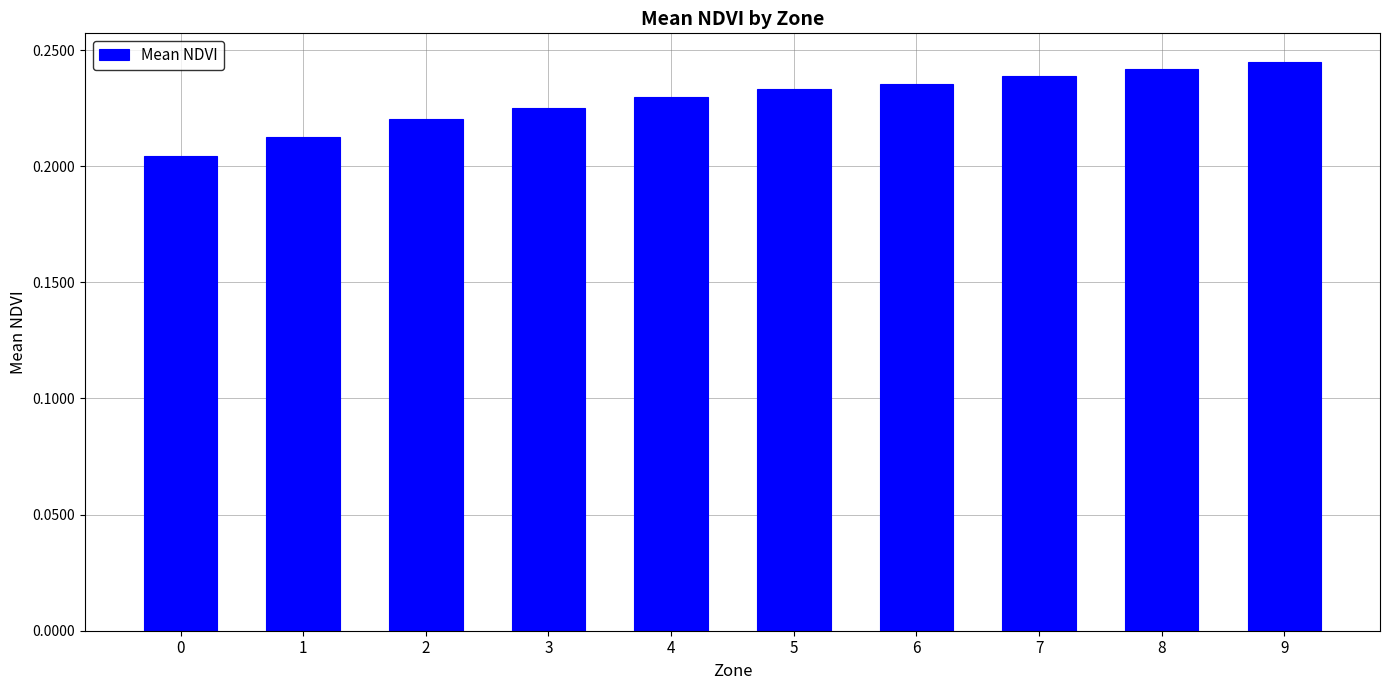

Between 5 and 3, which is larger?

5